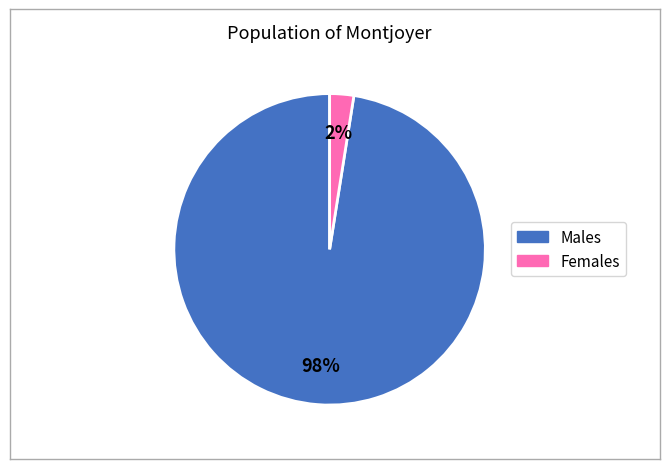

What is the majority slice?

Males